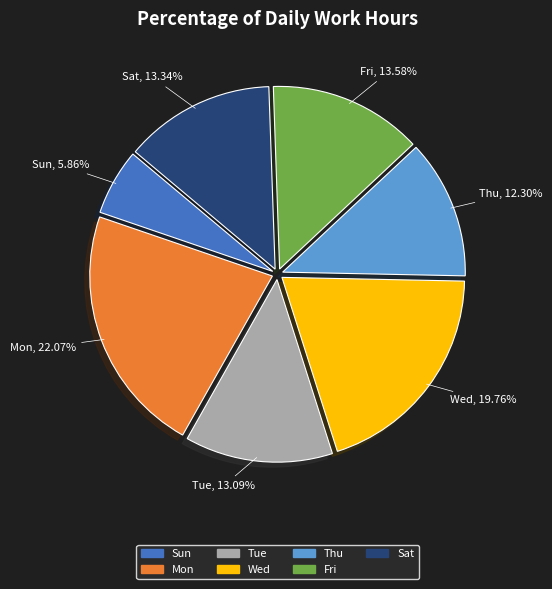

Is there any slice that represents more than half of the pie?

No